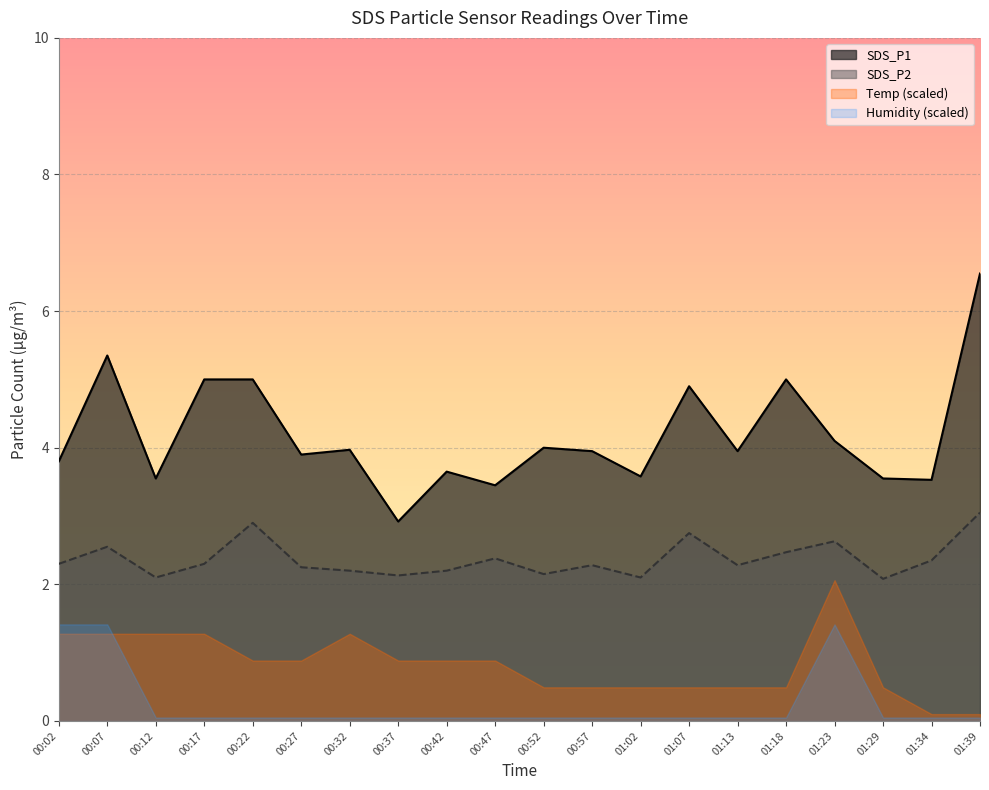

List the labels in order of SDS_P2 value, smallest first.

01:29, 00:12, 01:02, 00:37, 00:52, 00:32, 00:42, 00:27, 00:57, 01:13, 00:02, 00:17, 01:34, 00:47, 01:18, 00:07, 01:23, 01:07, 00:22, 01:39